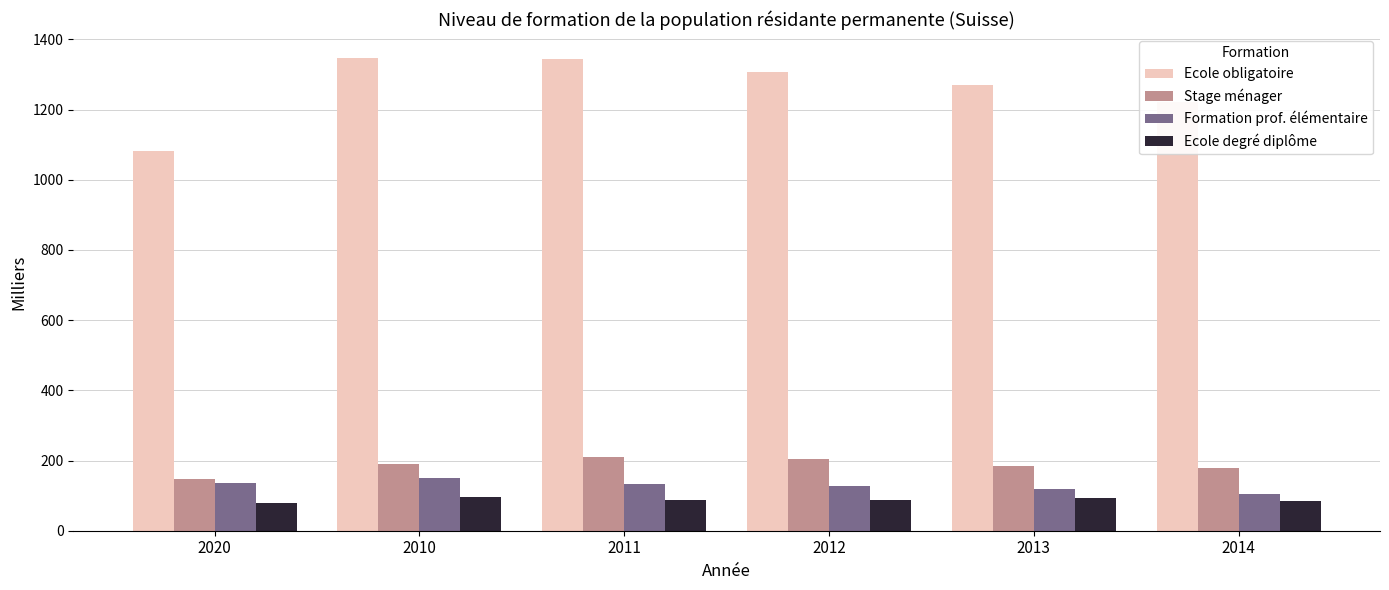

Which series has the widest spread of values?

Ecole obligatoire